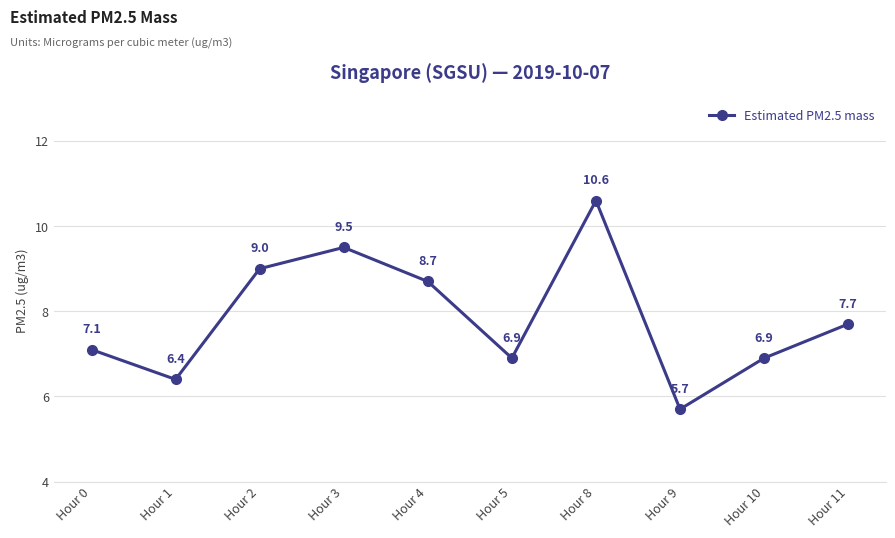

Where is the data nearest to the value 8?

Hour 11